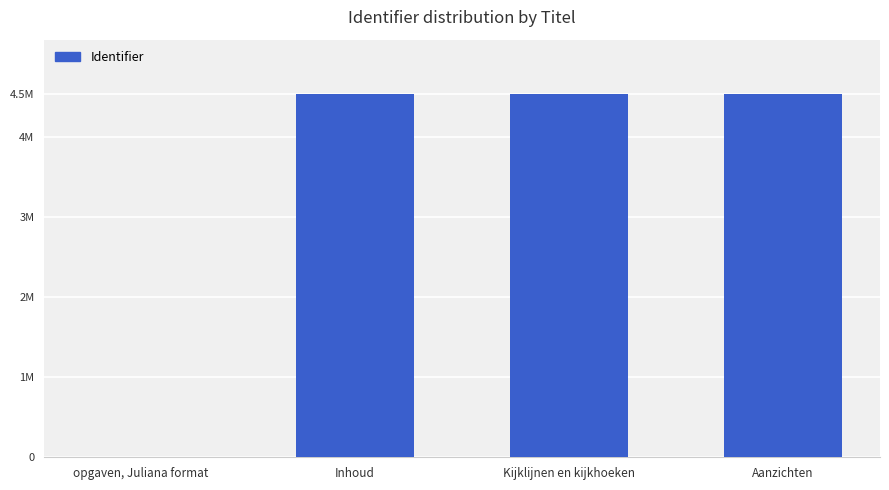

The value at opgaven, Juliana format is 0. True or false?

True